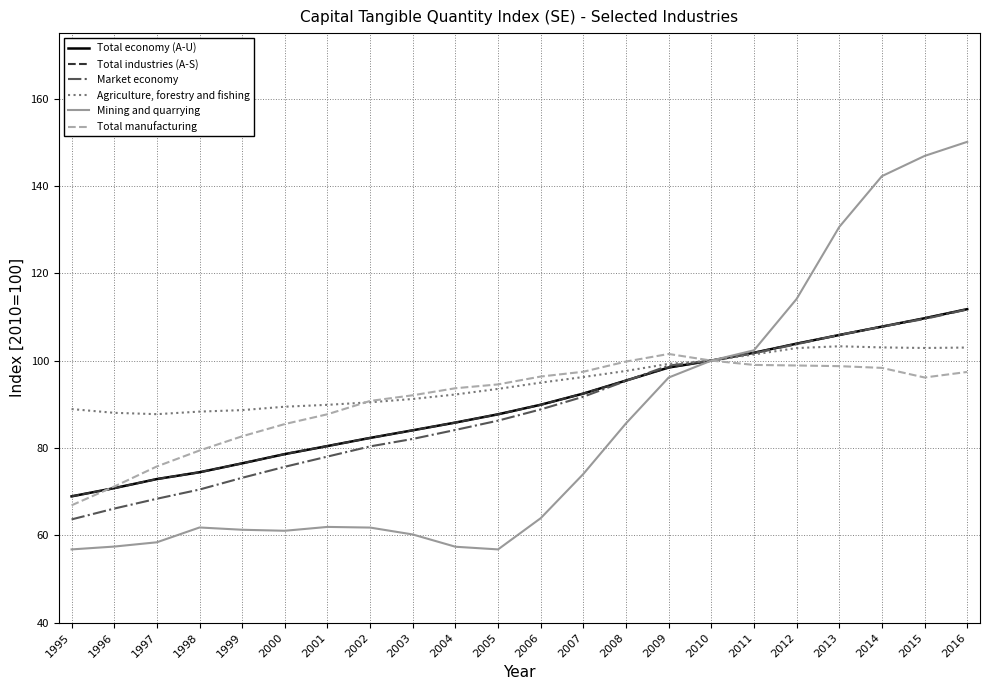

What is the difference between the second highest and minimum values in the Agriculture, forestry and fishing series?

15.3